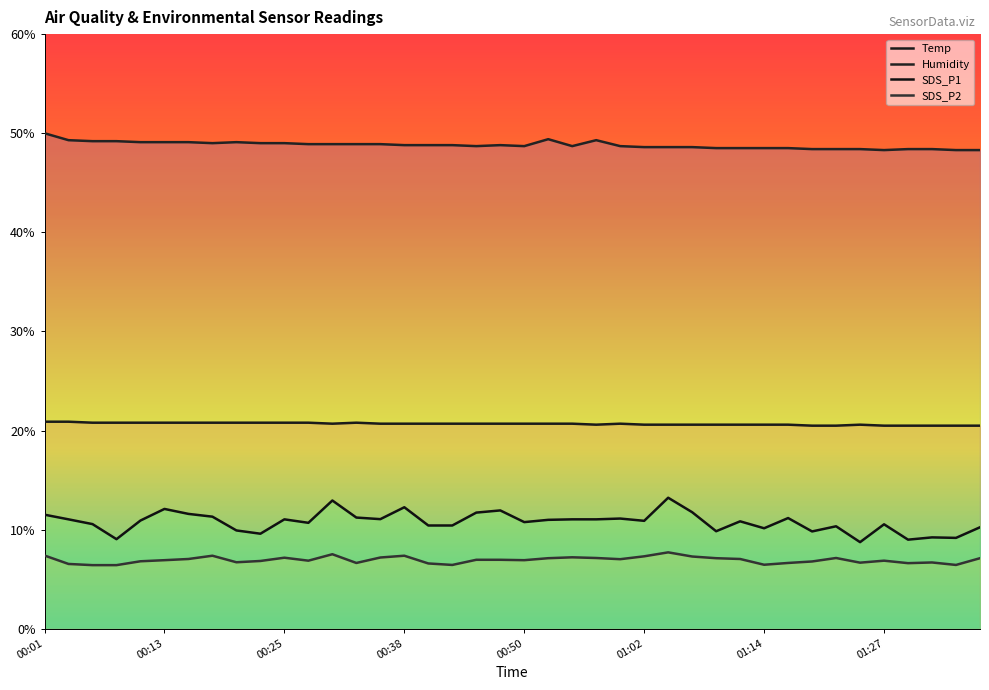

At which category does the chart reach its peak across all series?

00:01